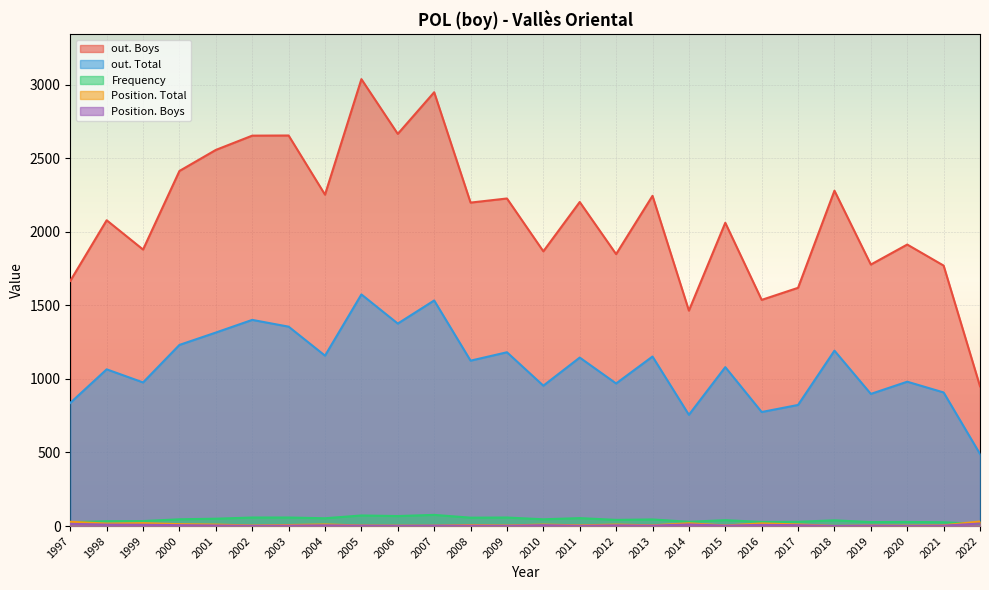

True or false: out. Boys and Frequency intersect in this chart.

False